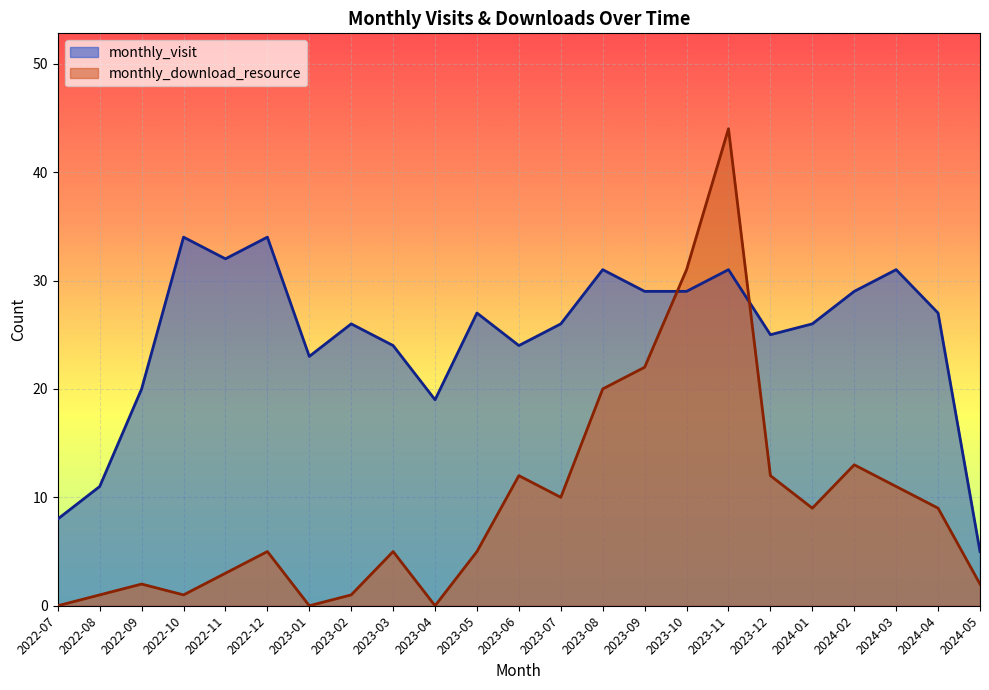

At how many categories does at least one series exceed 19?

19